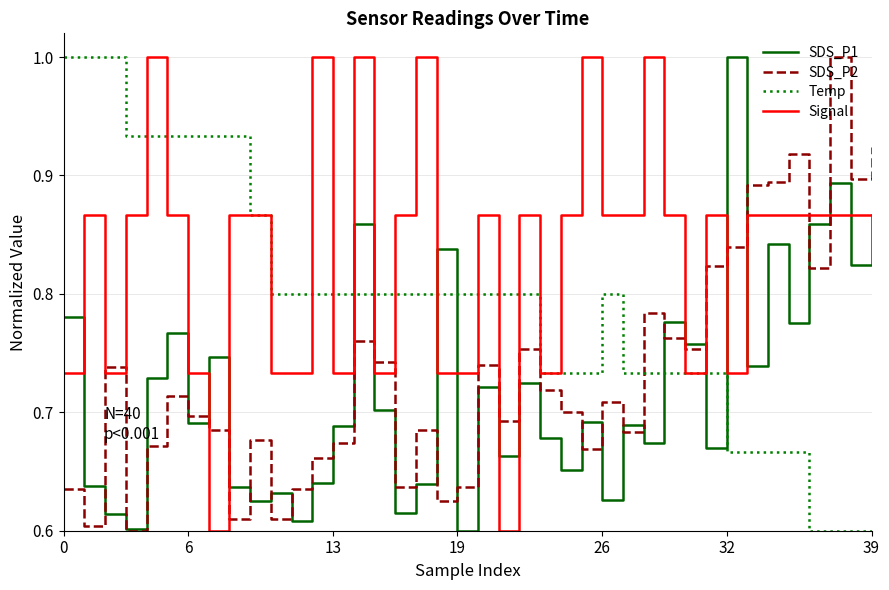

In SDS_P2, how many points are lower than both neighbors (excluding endpoints)?

12